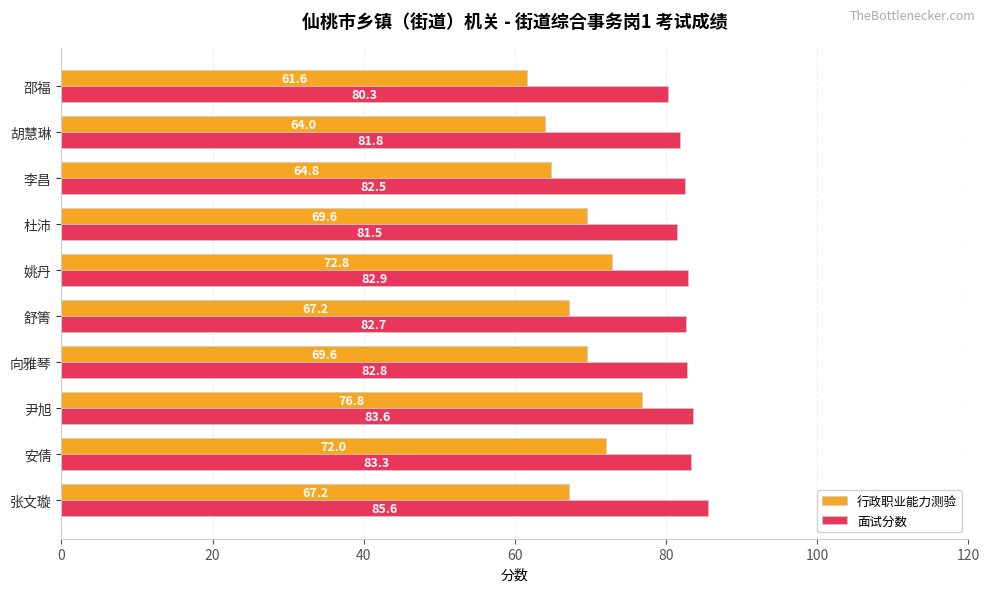

What is the highest value of the 行政职业能力测验 series?

76.8